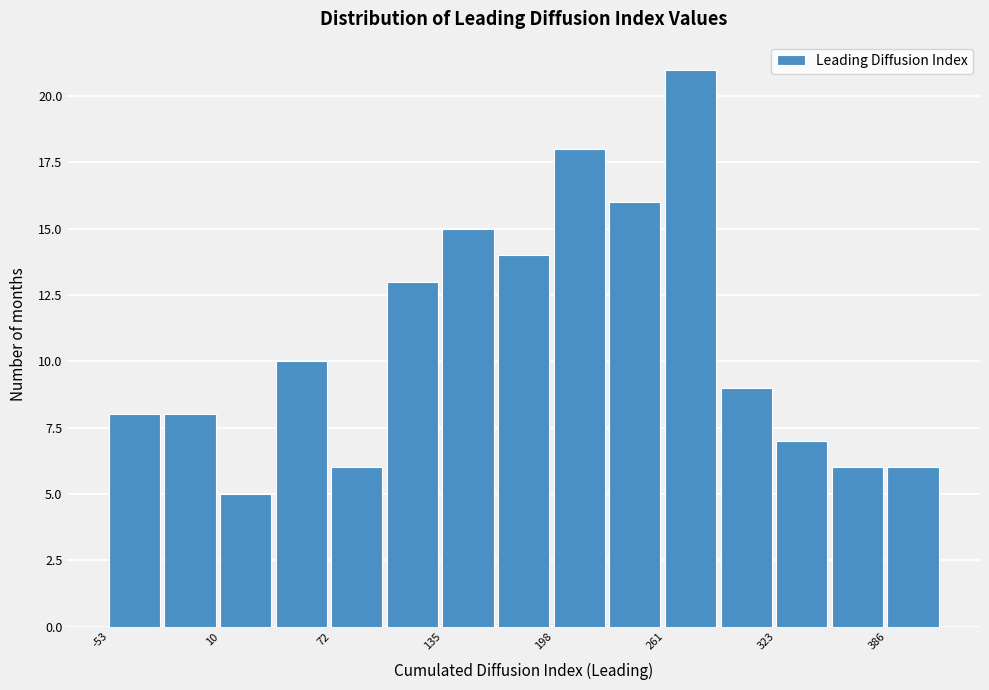

Read against the x-axis, roughly where is the centre of the tallest bar?

280